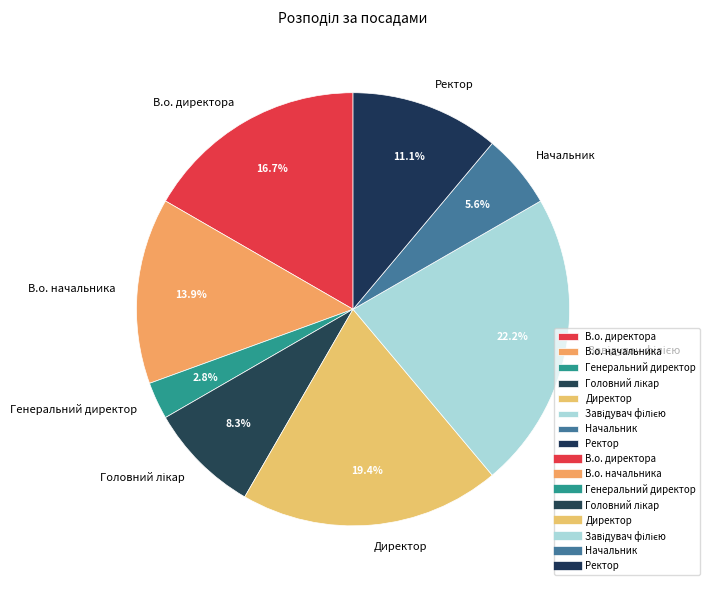

Count the number of slices in the pie.

8